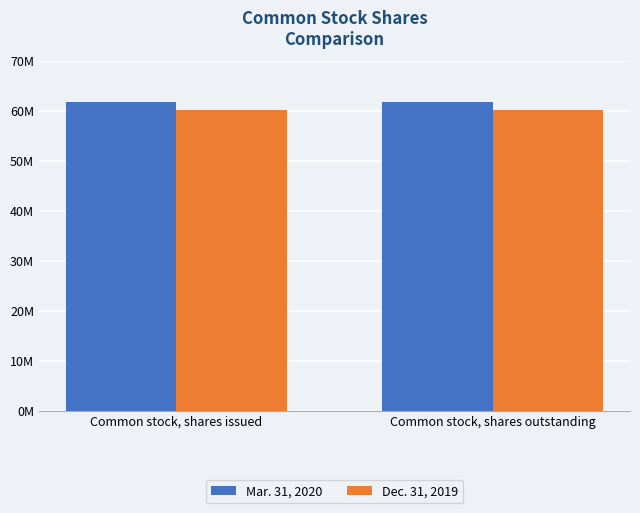

What is the total value across all series at Common stock, shares outstanding?

122027445